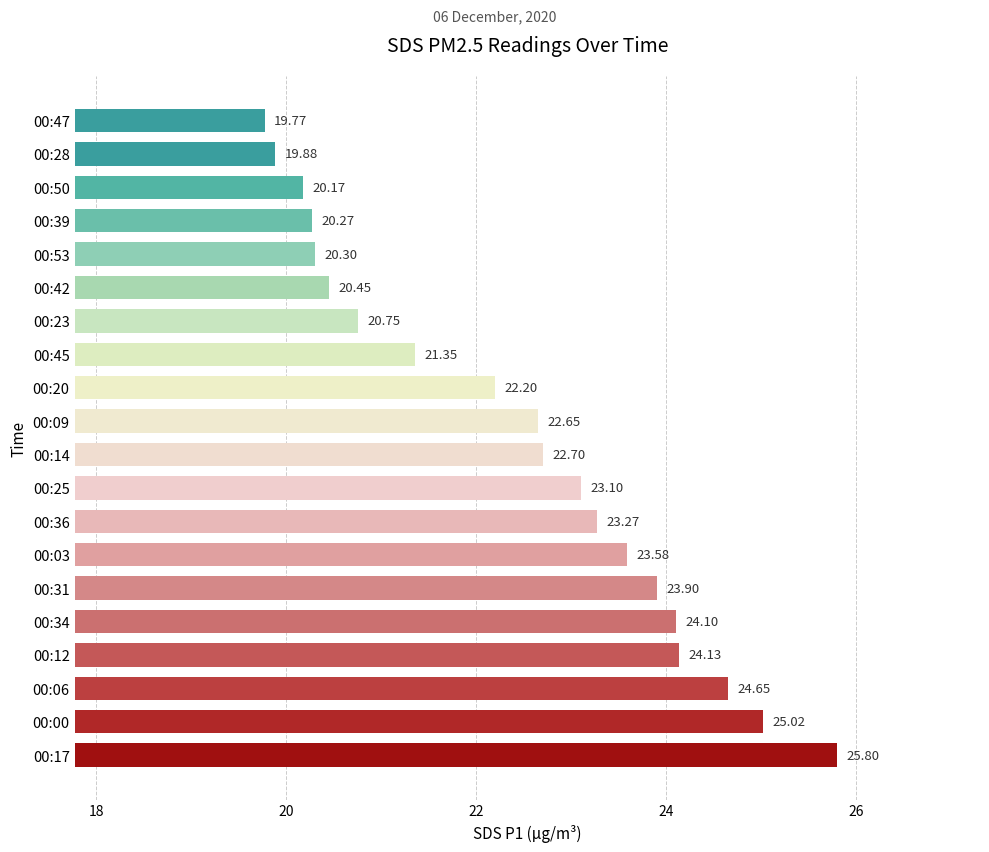

What is the difference between the maximum and minimum values?

6.0